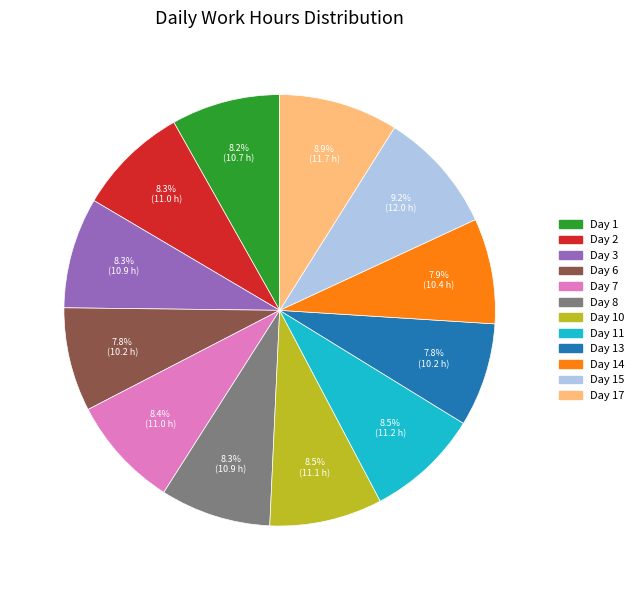

Does any single category account for the majority?

No